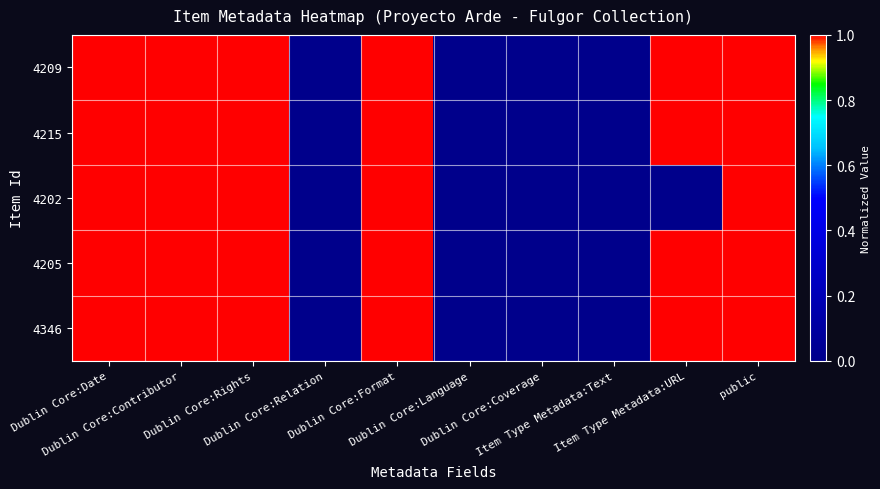

At which category is the sum across all series the highest?

Dublin Core:Date